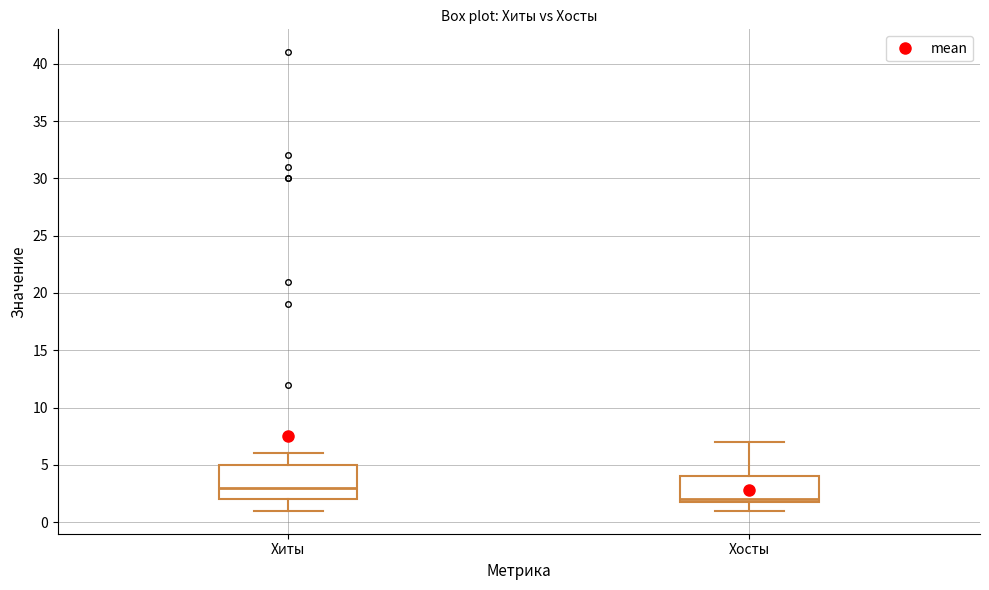

Which box's median line is the lowest?

Хосты